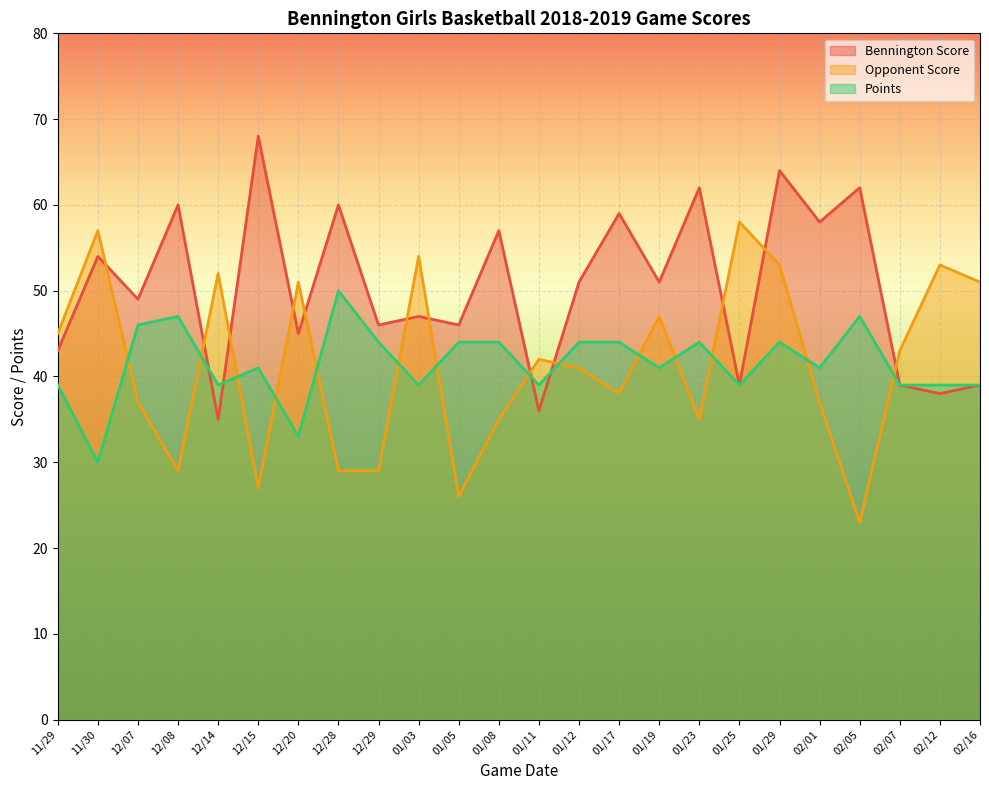

Which category has the highest value across all series?

12/15